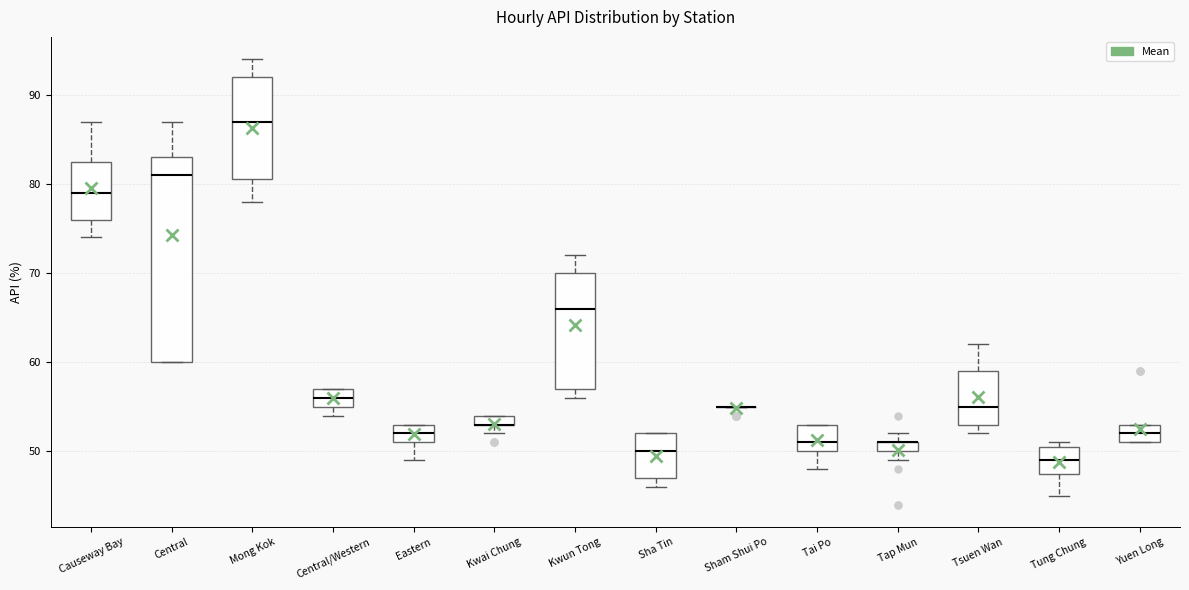

Where does the median line of the box for Causeway Bay sit on the y-axis? The values are not printed on the chart, so give them approximately, as read against the axis.

79